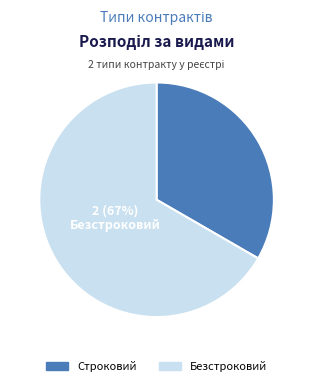

How many segments does this pie chart have?

2